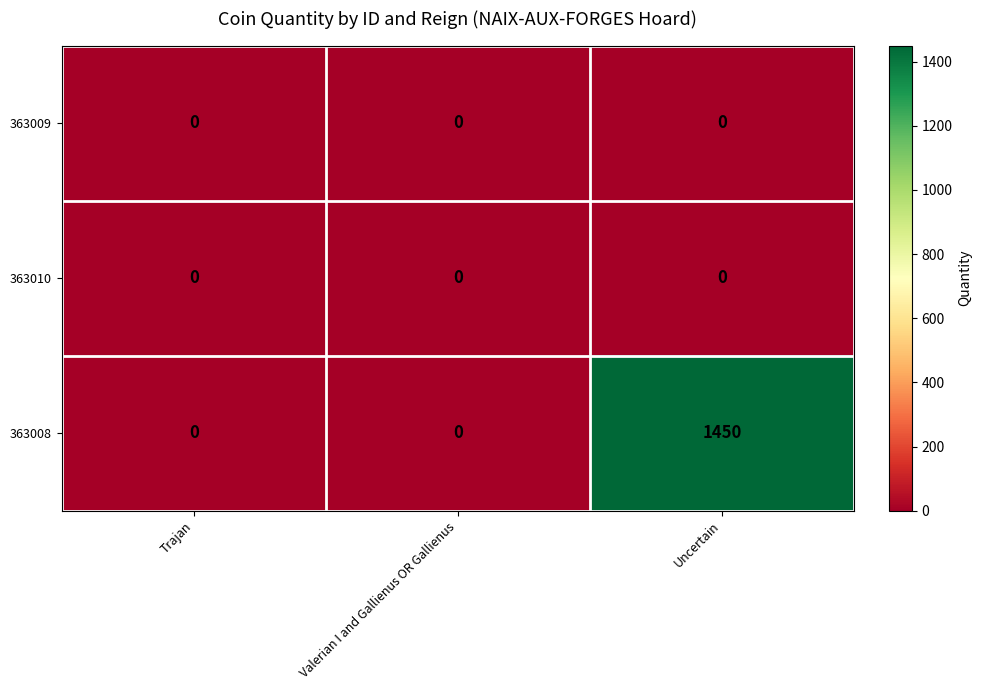

Which series has the largest total across all categories?

363008